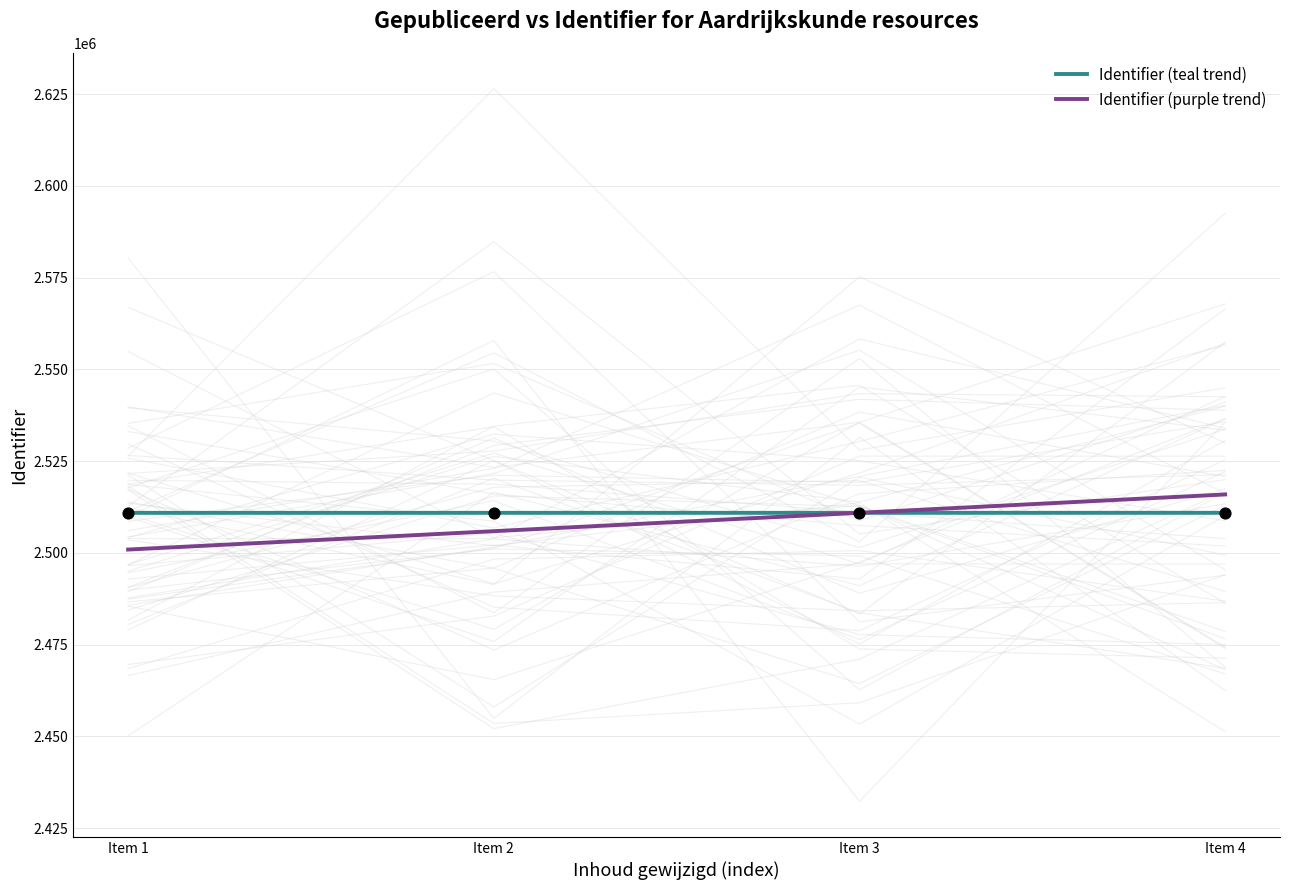

What are all the series names shown in the legend?

Identifier (teal trend), Identifier (purple trend)